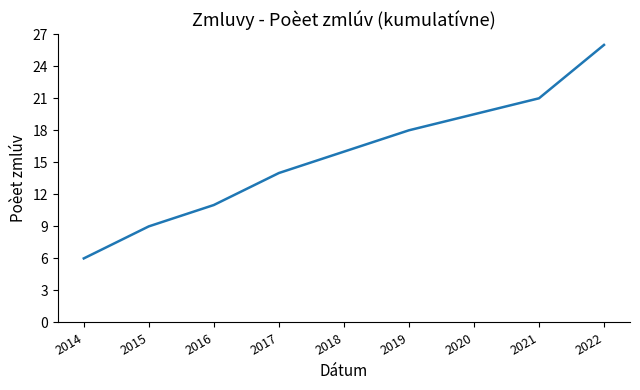

Does the chart display data point markers on the line(s)?

No